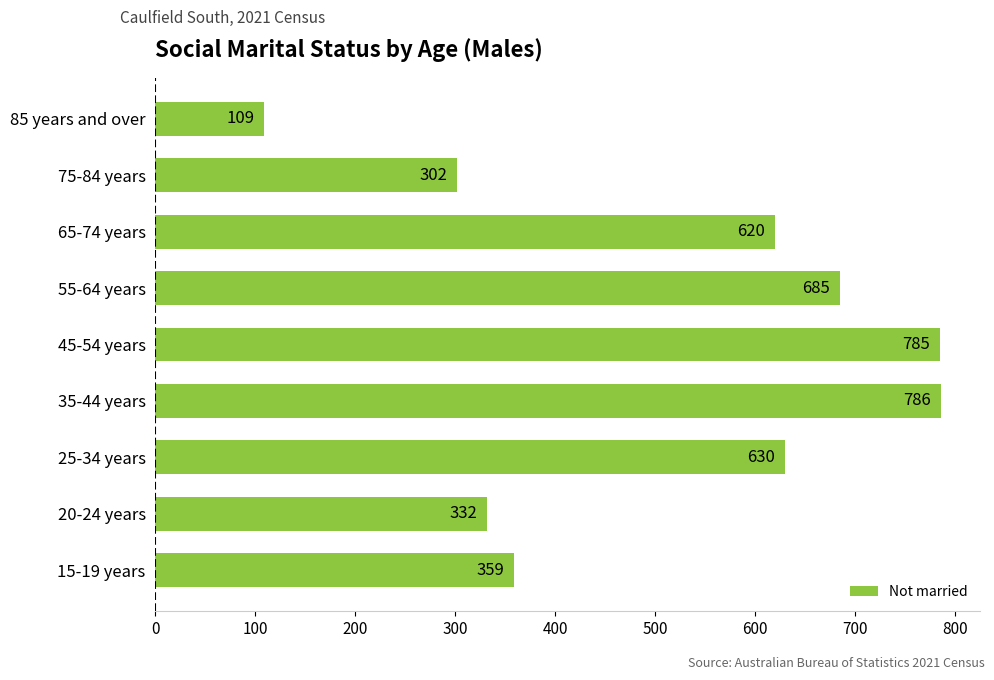

Does the chart contain stacked bars?

No